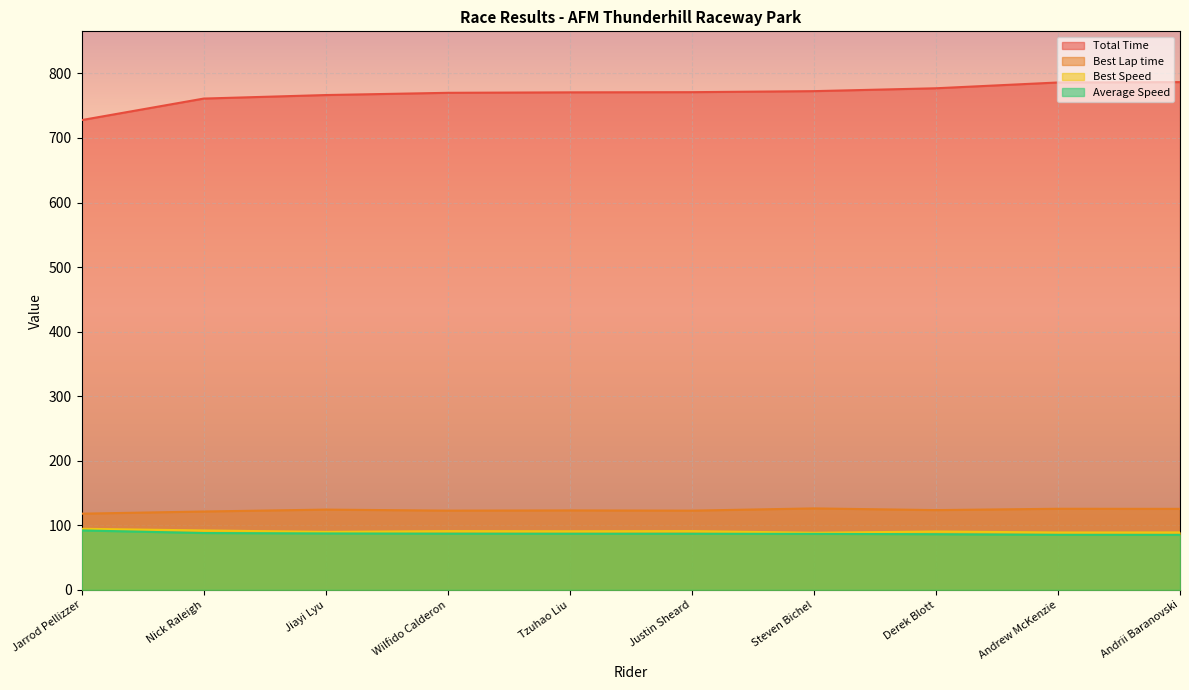

Reading right to left, list all the values displayed in this chart.

Total Time: Andrii Baranovski=786.6	Andrew McKenzie=786.0	Derek Blott=777.0	Steven Bichel=772.6	Justin Sheard=771.0	Tzuhao Liu=770.7	Wilfido Calderon=770.0	Jiayi Lyu=766.5	Nick Raleigh=761.1	Jarrod Pellizzer=727.7
Best Lap time: Andrii Baranovski=125.4	Andrew McKenzie=125.6	Derek Blott=123.5	Steven Bichel=126.2	Justin Sheard=122.7	Tzuhao Liu=123.0	Wilfido Calderon=122.7	Jiayi Lyu=124.3	Nick Raleigh=121.3	Jarrod Pellizzer=118.0
Best Speed: Andrii Baranovski=89.0	Andrew McKenzie=88.9	Derek Blott=90.3	Steven Bichel=88.5	Justin Sheard=91.0	Tzuhao Liu=90.7	Wilfido Calderon=91.0	Jiayi Lyu=89.8	Nick Raleigh=92.0	Jarrod Pellizzer=94.6
Average Speed: Andrii Baranovski=85.1	Andrew McKenzie=85.2	Derek Blott=86.2	Steven Bichel=86.7	Justin Sheard=86.8	Tzuhao Liu=86.9	Wilfido Calderon=87.0	Jiayi Lyu=87.4	Nick Raleigh=88.0	Jarrod Pellizzer=92.0